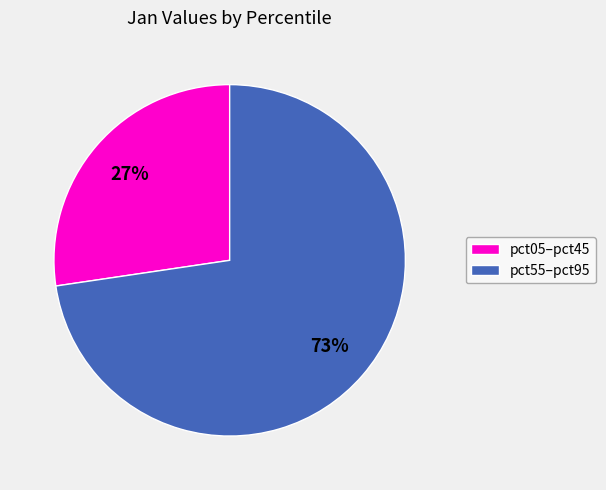

How many segments does this pie chart have?

2